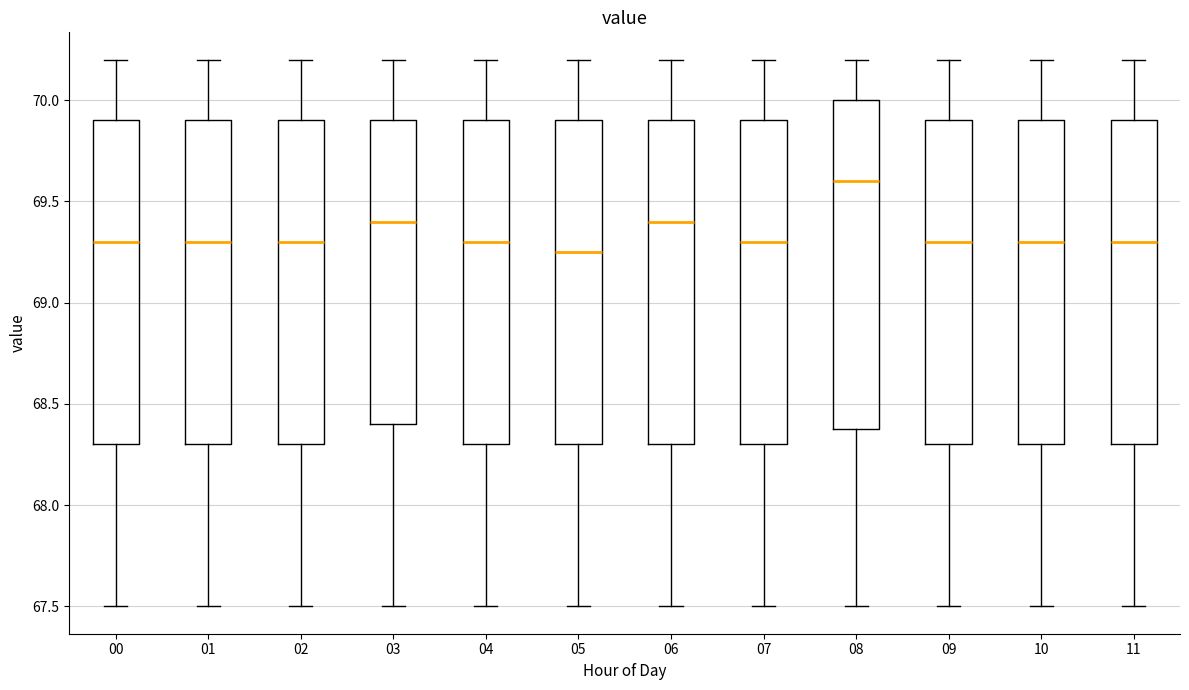

Reading left to right, transcribe this box plot: for each box, give where its median line is, the range the box spans, and where its two whiskers end, as read against the y-axis. The values are not printed on the chart, so give them approximately, as read against the axis.

00: median 69.30, box 68.30 to 69.90, whiskers 67.50 to 70.20
01: median 69.30, box 68.30 to 69.90, whiskers 67.50 to 70.20
02: median 69.30, box 68.30 to 69.90, whiskers 67.50 to 70.20
03: median 69.40, box 68.40 to 69.90, whiskers 67.50 to 70.20
04: median 69.30, box 68.30 to 69.90, whiskers 67.50 to 70.20
05: median 69.25, box 68.30 to 69.90, whiskers 67.50 to 70.20
06: median 69.40, box 68.30 to 69.90, whiskers 67.50 to 70.20
07: median 69.30, box 68.30 to 69.90, whiskers 67.50 to 70.20
08: median 69.60, box 68.40 to 70.00, whiskers 67.50 to 70.20
09: median 69.30, box 68.30 to 69.90, whiskers 67.50 to 70.20
10: median 69.30, box 68.30 to 69.90, whiskers 67.50 to 70.20
11: median 69.30, box 68.30 to 69.90, whiskers 67.50 to 70.20